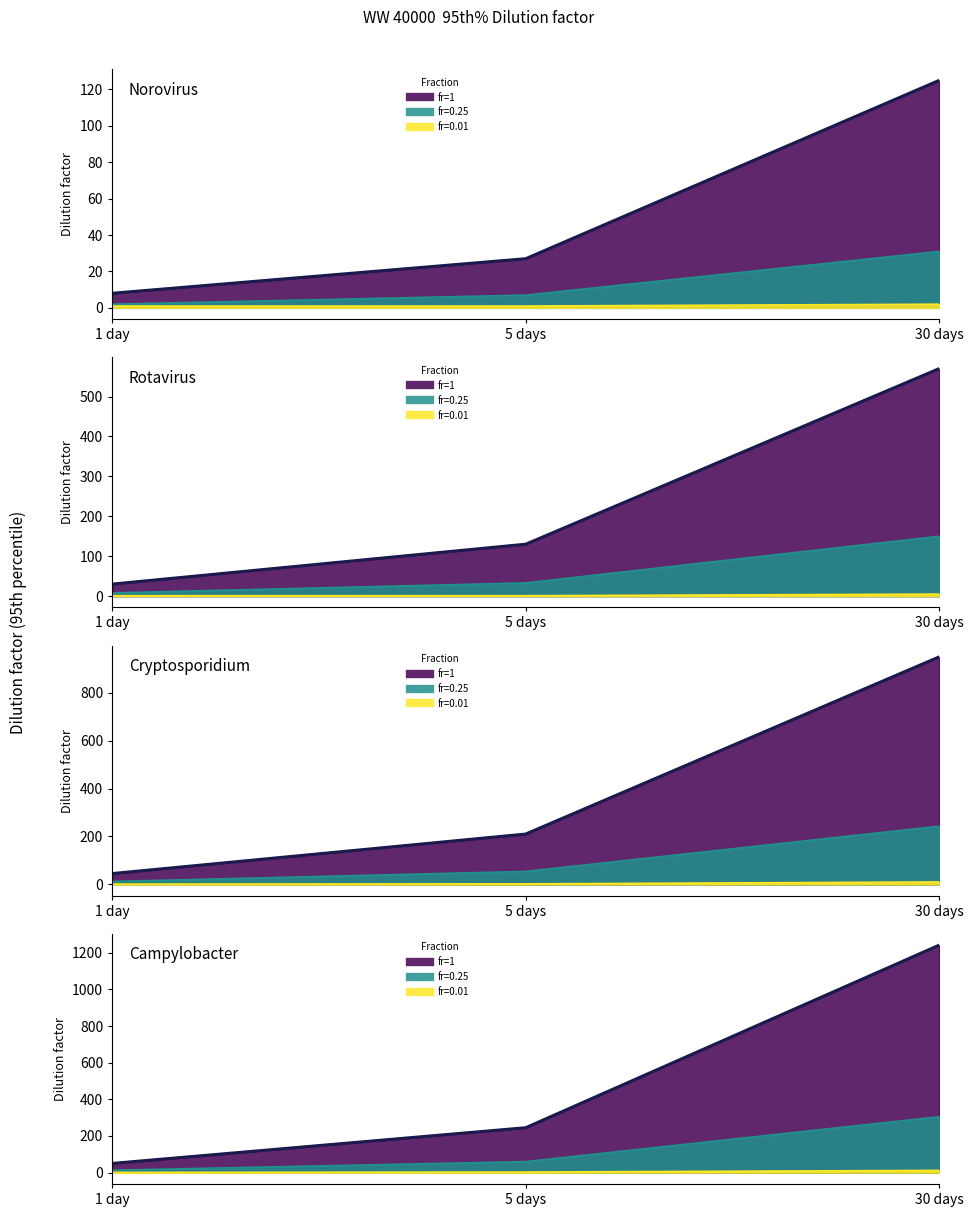

What is the label of the 1st point from the right?

30 days